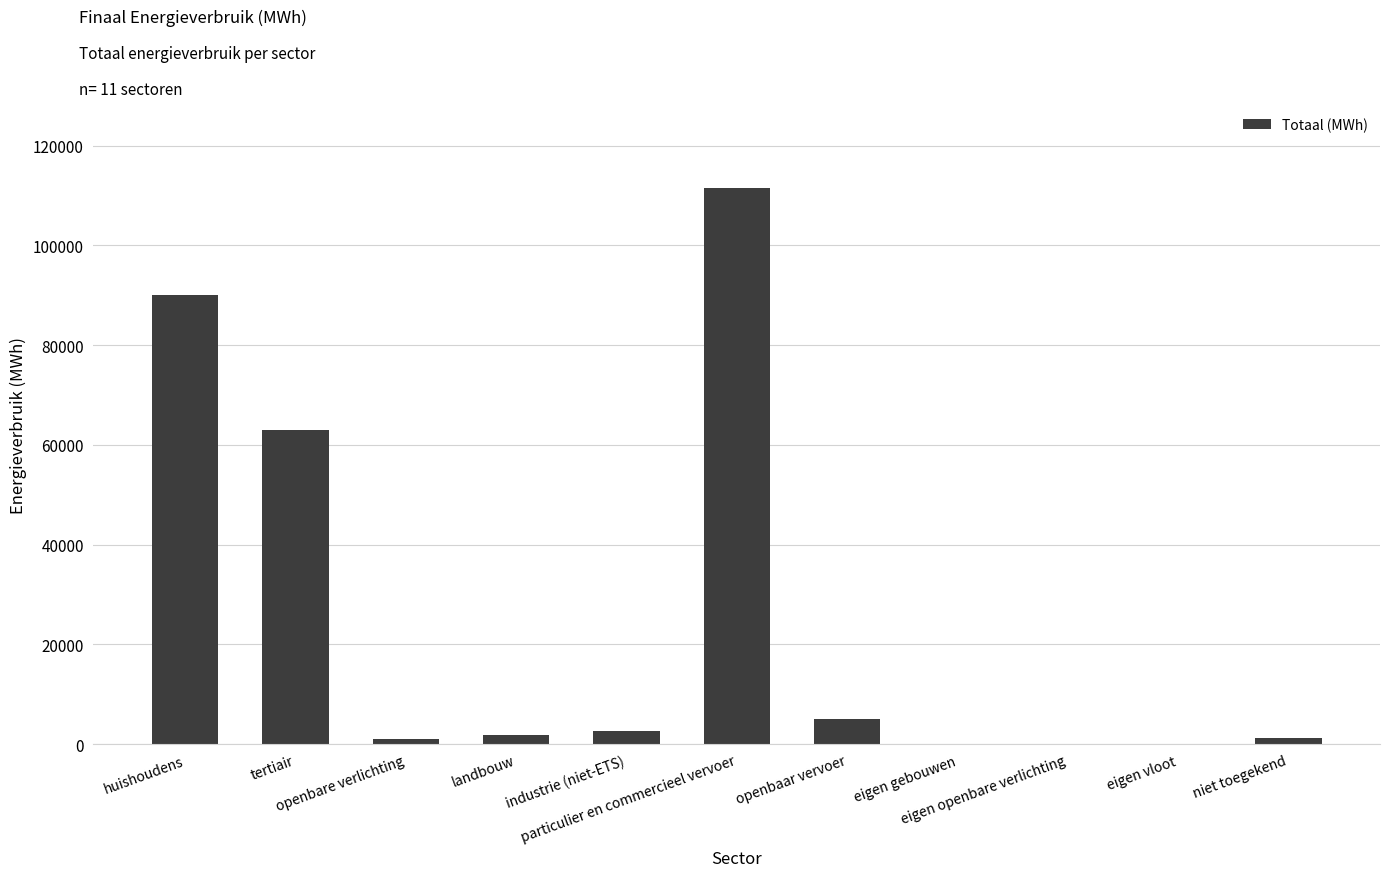

At which category does the chart reach its peak across all series?

particulier en commercieel vervoer